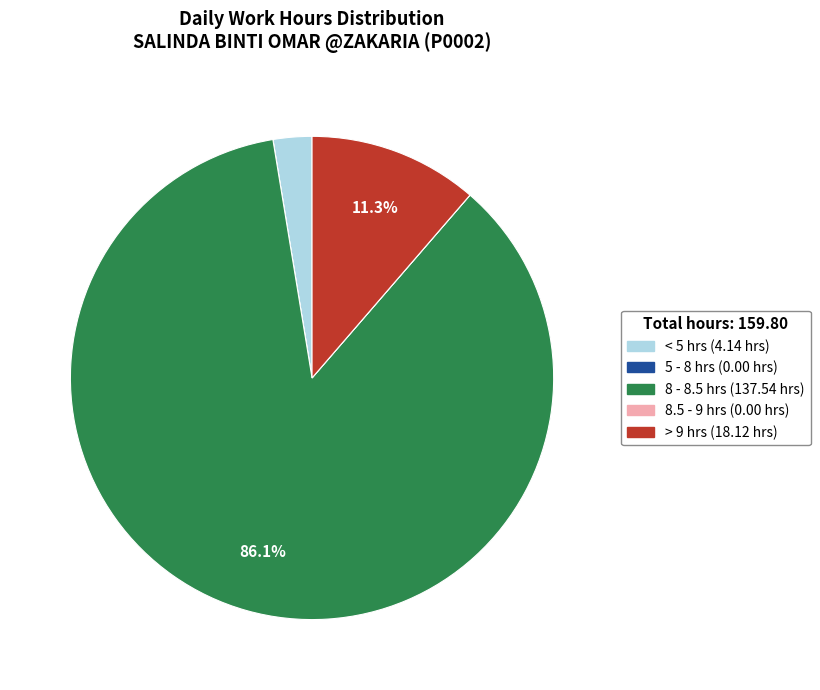

Does any single category account for the majority?

Yes